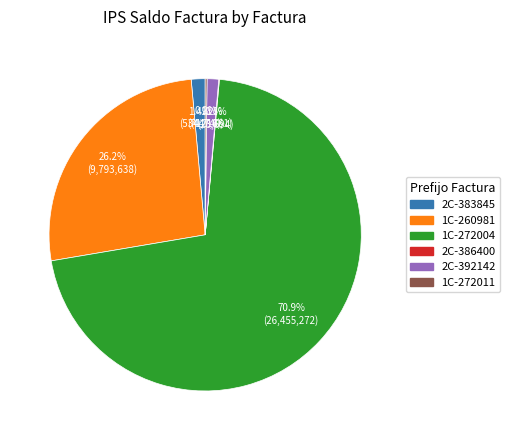

Does any single category account for the majority?

Yes